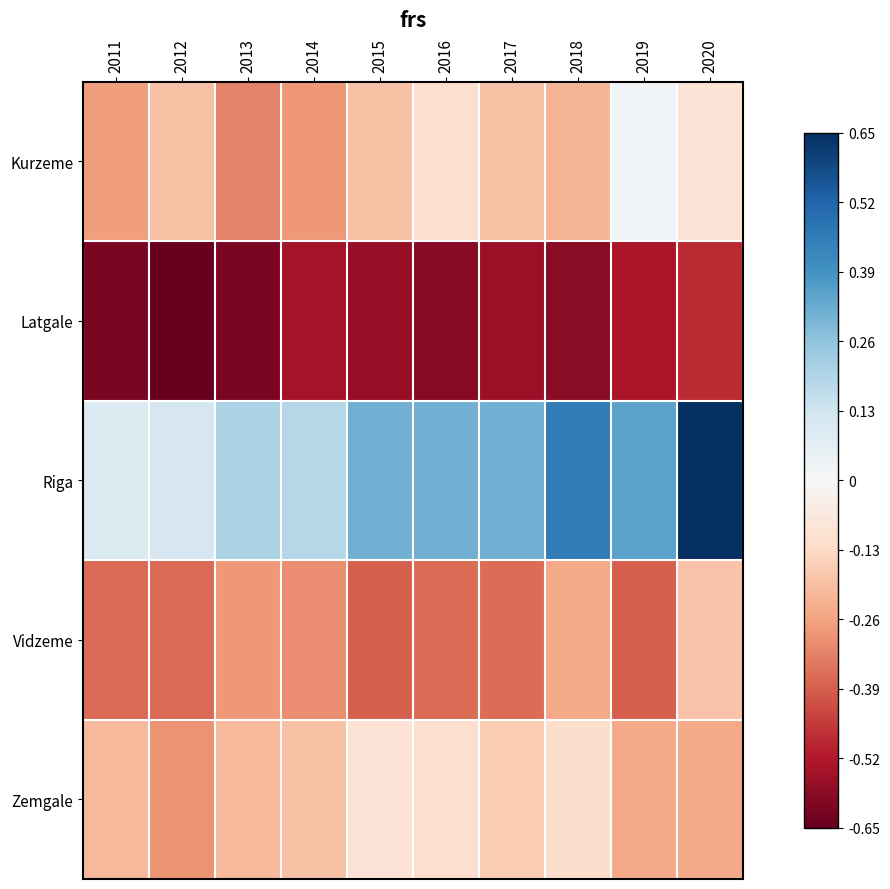

At how many categories does at least one series exceed 0?

10